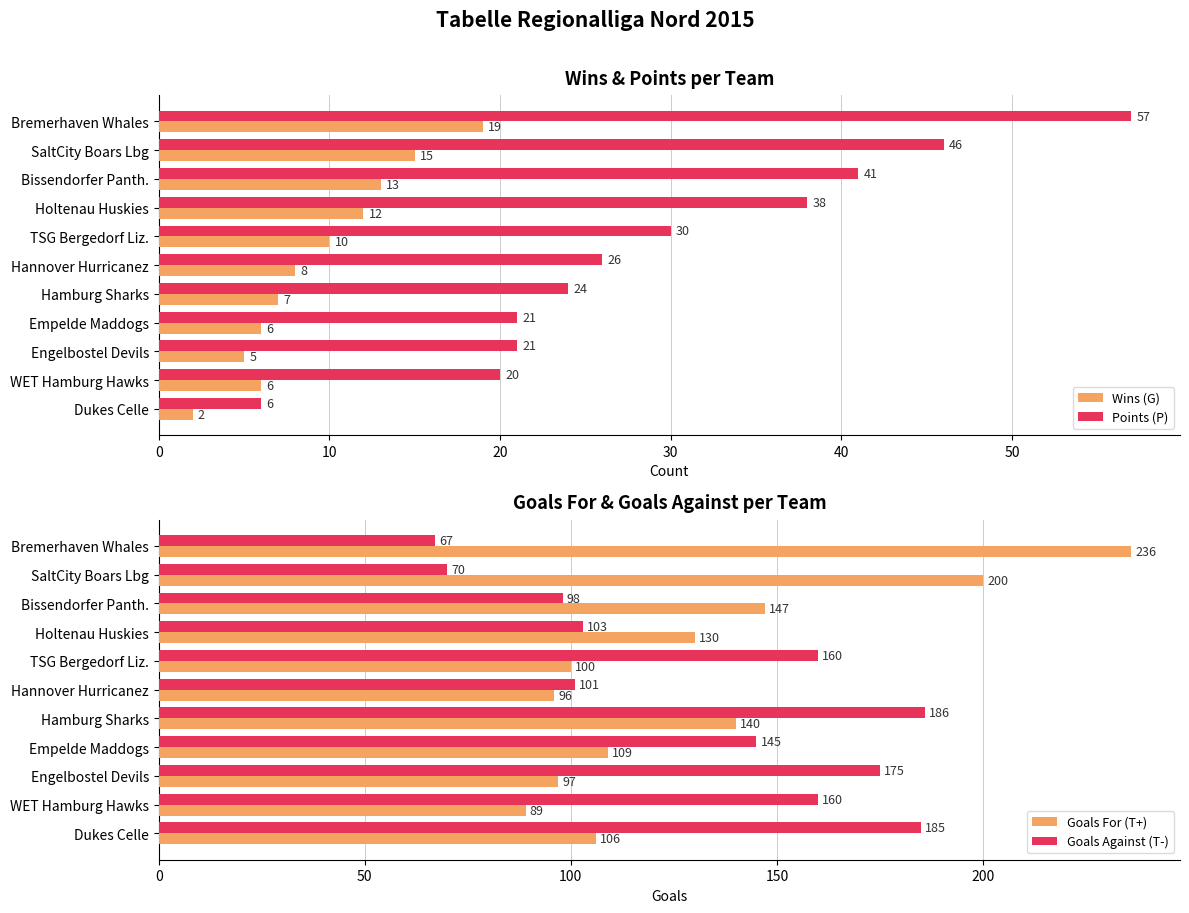

How many data points in Points (P) are above 26?

5